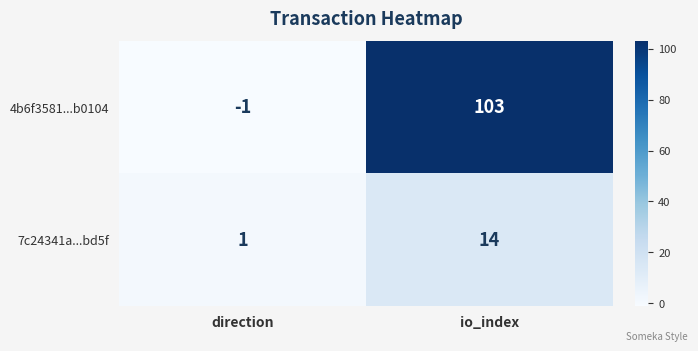

What is the average value of the 7c24341a...bd5f series?

8